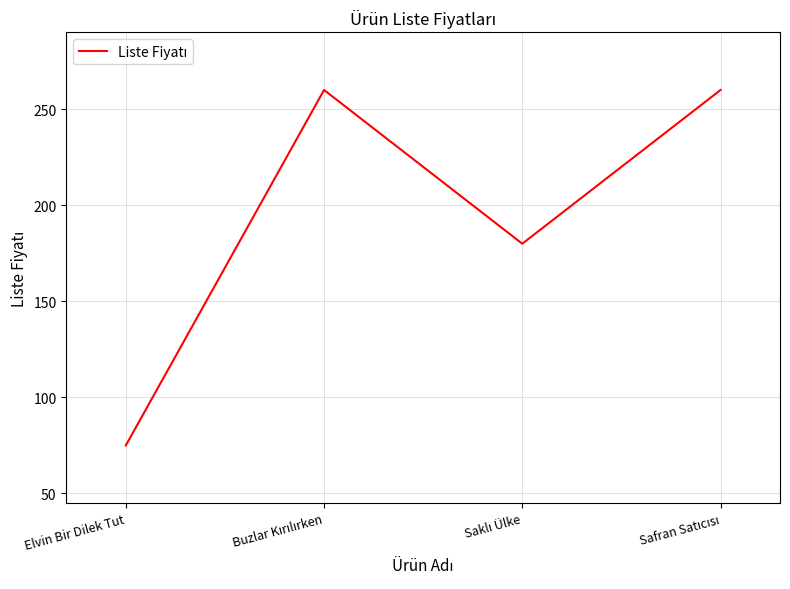

What is the smallest value displayed?

75